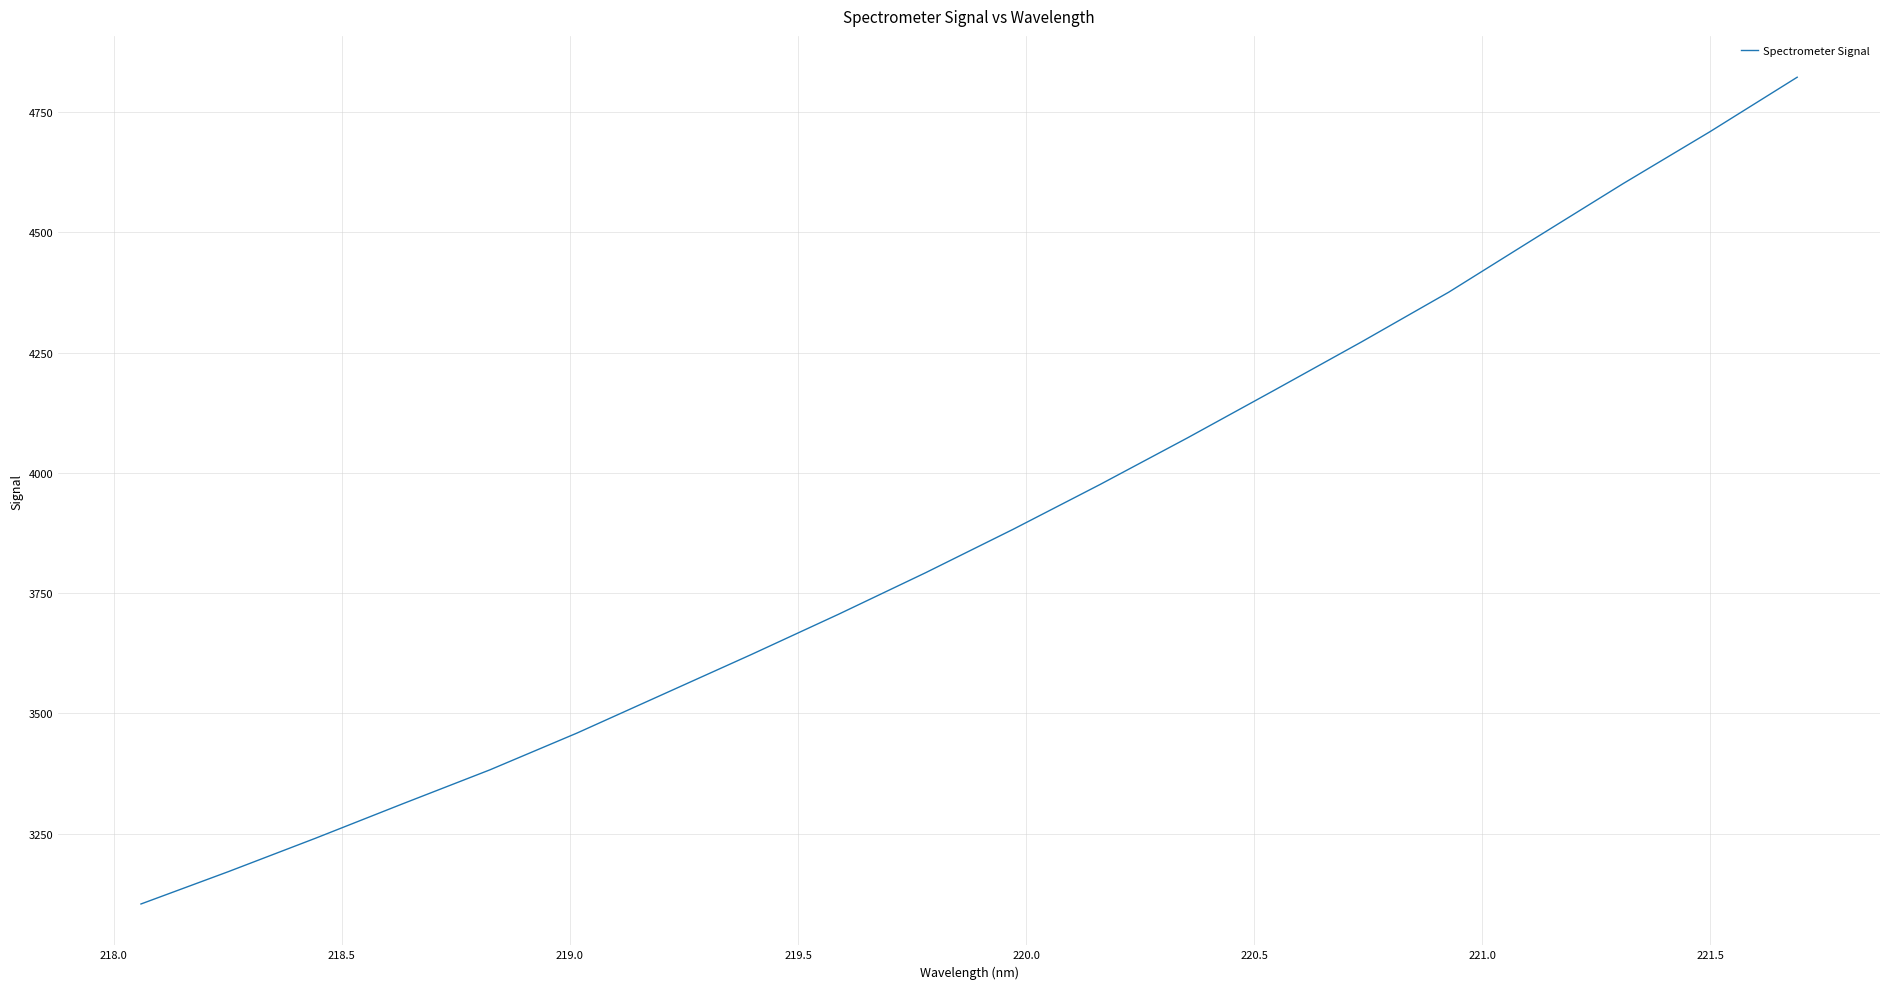

What is the minimum value shown in the chart?

3103.5